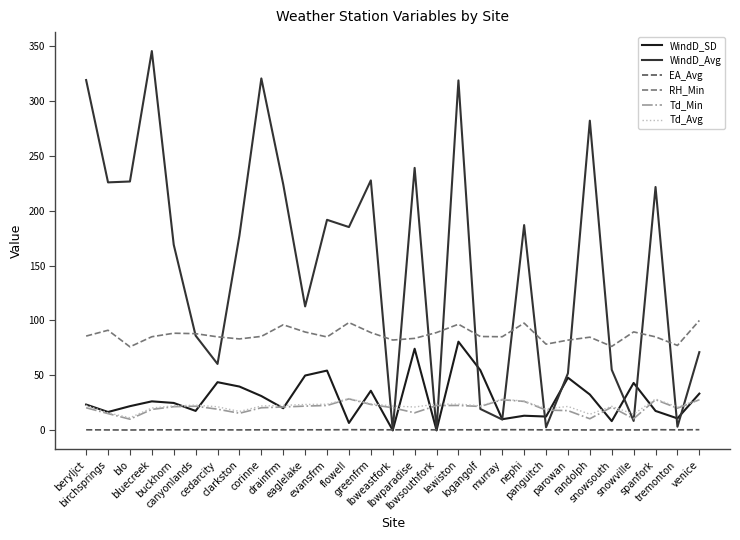

What is the minimum value for RH_Min?

76.0